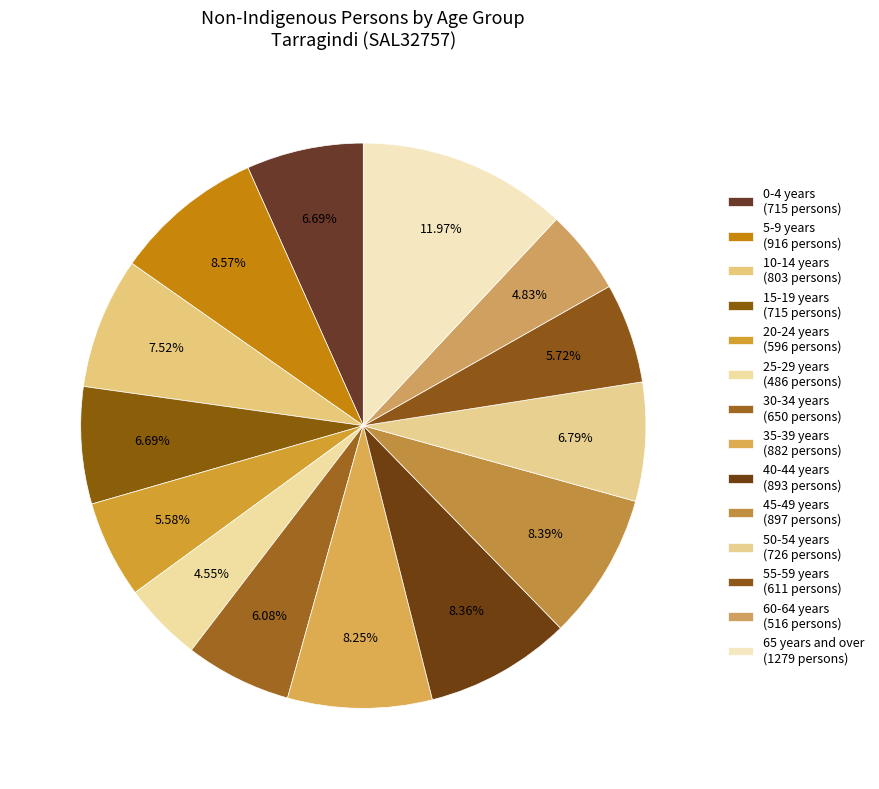

To the nearest percent, what is the average slice percentage?

7%